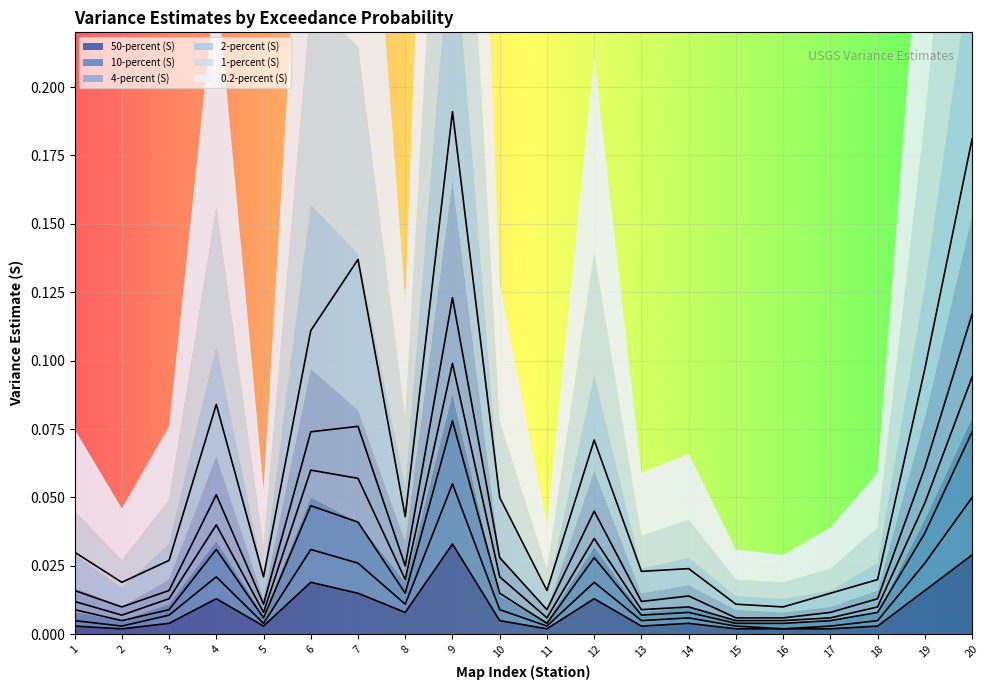

At how many categories does at least one series exceed 0?

20